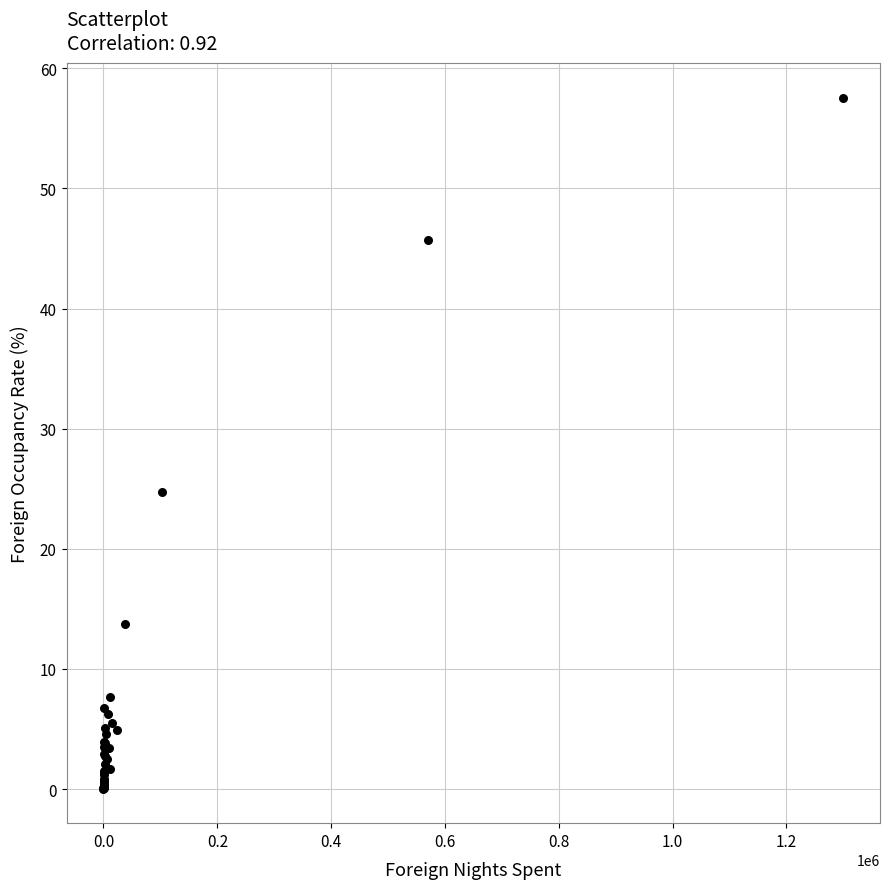

What Y value in the scatter plot is closest to 28?

24.7